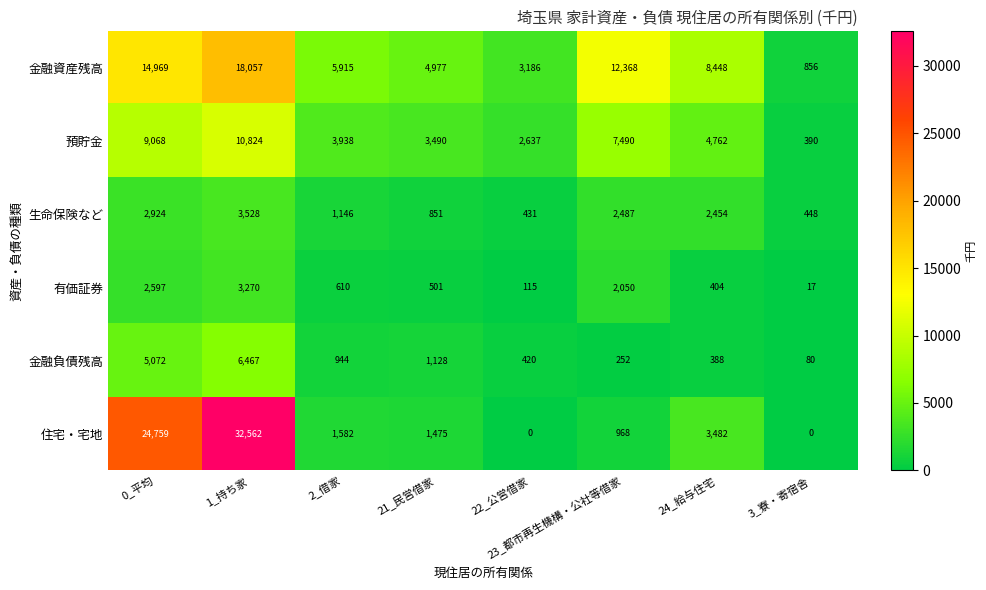

Where does the 生命保険など series first go above 2454?

0_平均